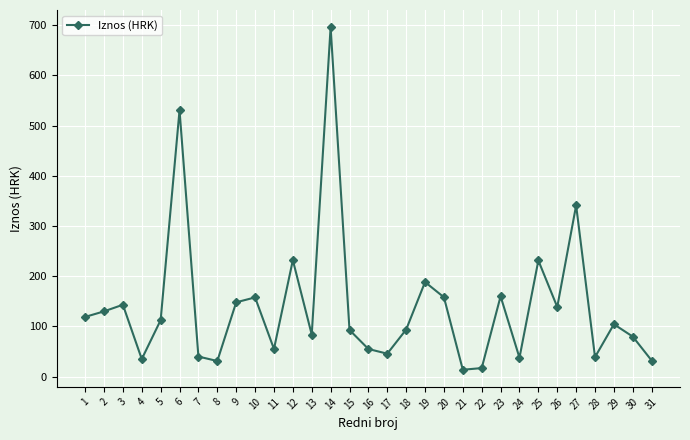

How many values are below 104?

15